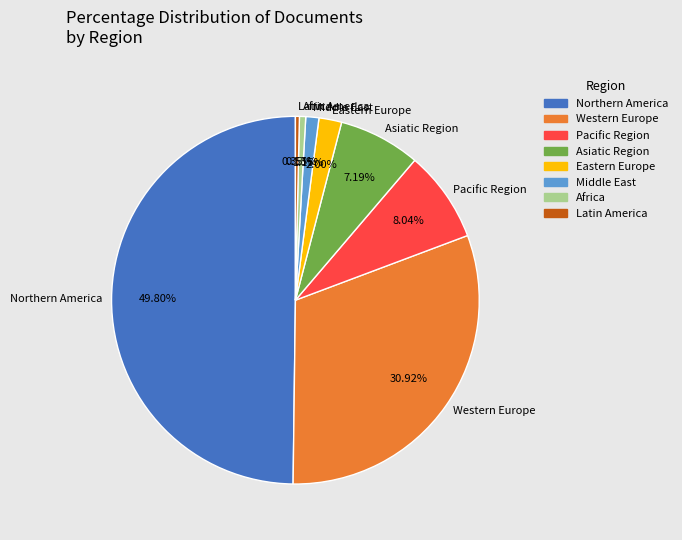

Do Asiatic Region and Latin America together represent more than half of the pie?

No